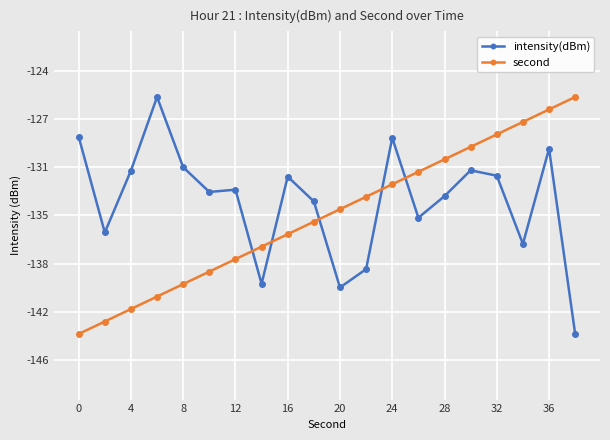

What are all the series names shown in the legend?

intensity(dBm), second